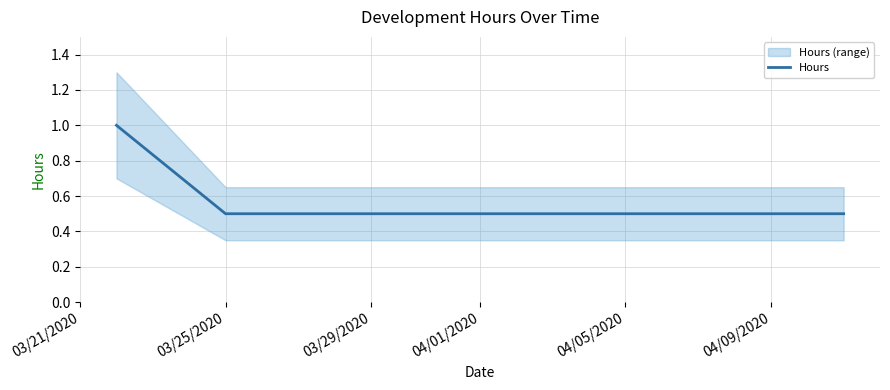

What is the maximum value for Hours?

1.0